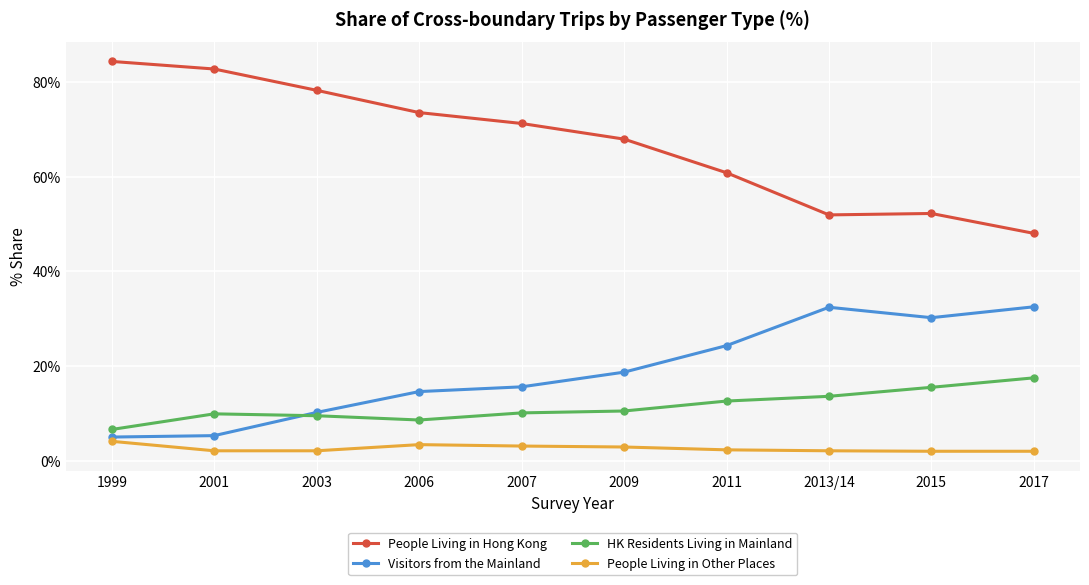

At 2006, list the series in order from largest to smallest.

People Living in Hong Kong, Visitors from the Mainland, HK Residents Living in Mainland, People Living in Other Places